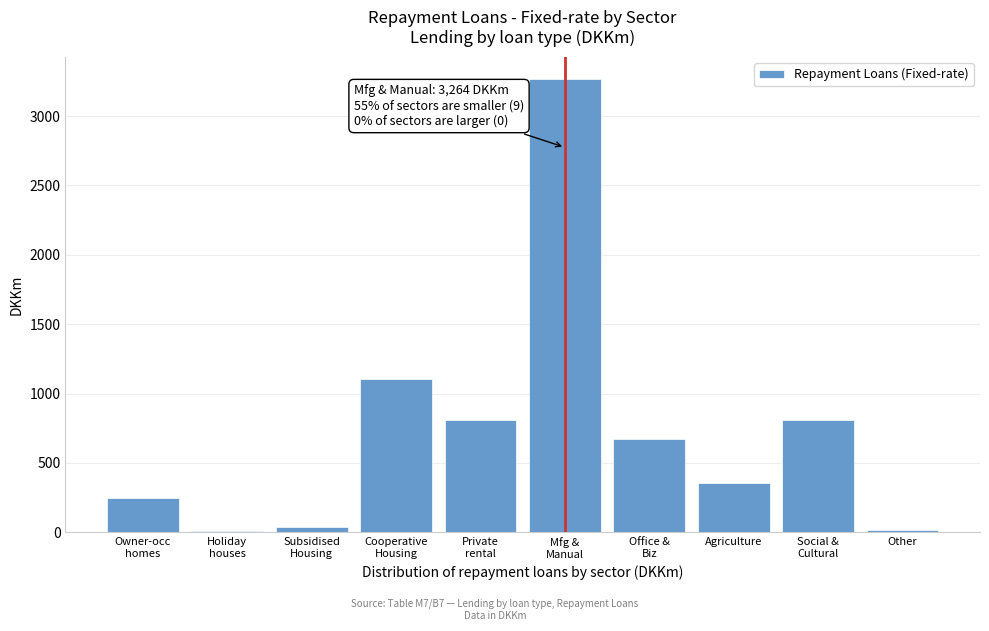

What is the maximum value shown in the chart?

3264.0